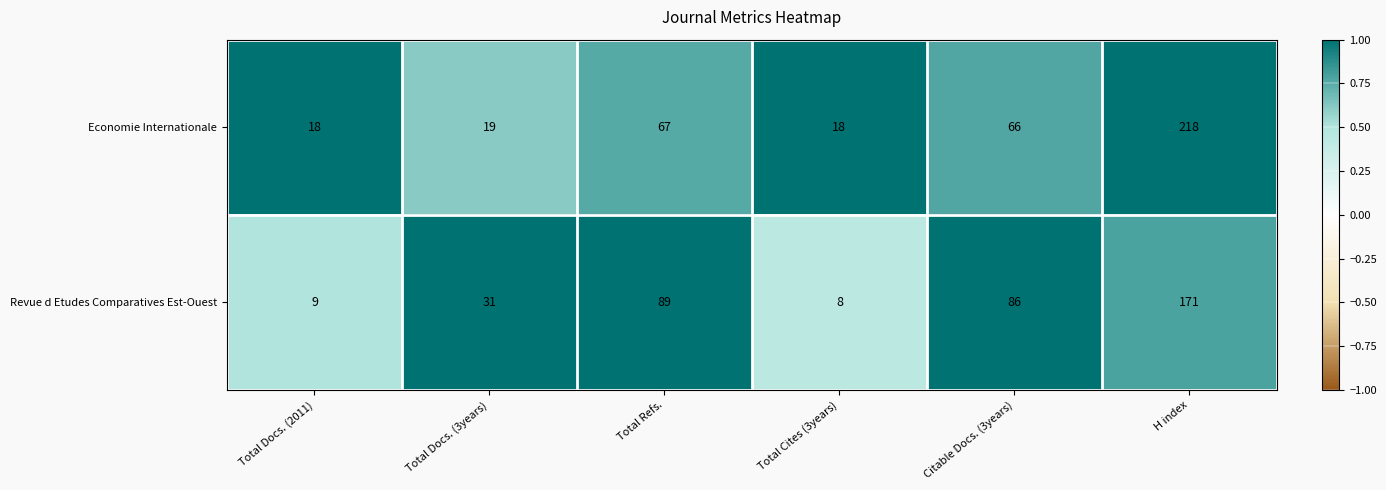

What is the sum of all Revue d Etudes Comparatives Est-Ouest values?

394